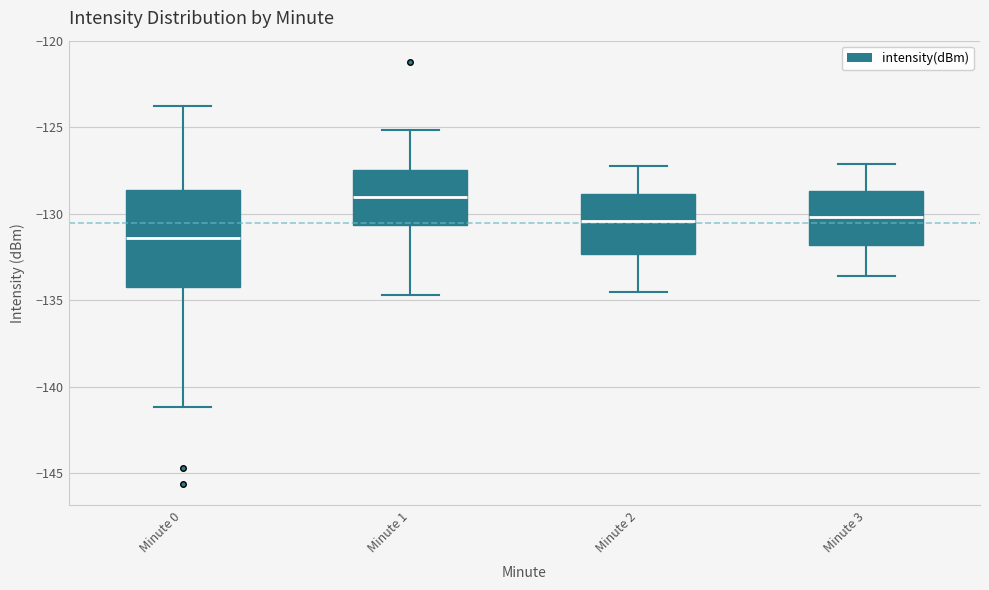

Reading left to right, transcribe this box plot: for each box, give where its median line is, the range the box spans, and where its two whiskers end, as read against the y-axis. The values are not printed on the chart, so give them approximately, as read against the axis.

Minute 0: median -131.5, box -134.0 to -128.5, whiskers -141.0 to -124.0
Minute 1: median -129.0, box -130.5 to -127.5, whiskers -134.5 to -125.0
Minute 2: median -130.5, box -132.5 to -129.0, whiskers -134.5 to -127.0
Minute 3: median -130.0, box -132.0 to -128.5, whiskers -133.5 to -127.0